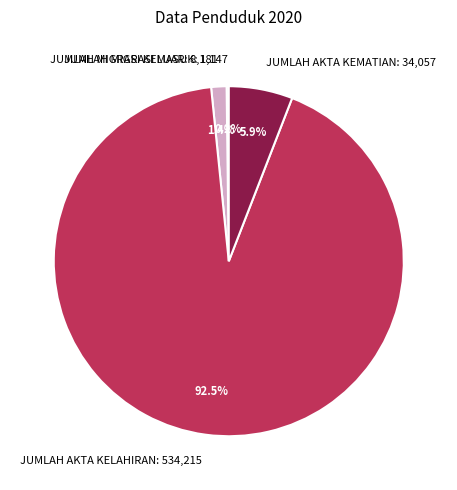

Between JUMLAH AKTA KELAHIRAN: 534,215 and JUMLAH MIGRASI KELUAR: 8,181, which is larger?

JUMLAH AKTA KELAHIRAN: 534,215